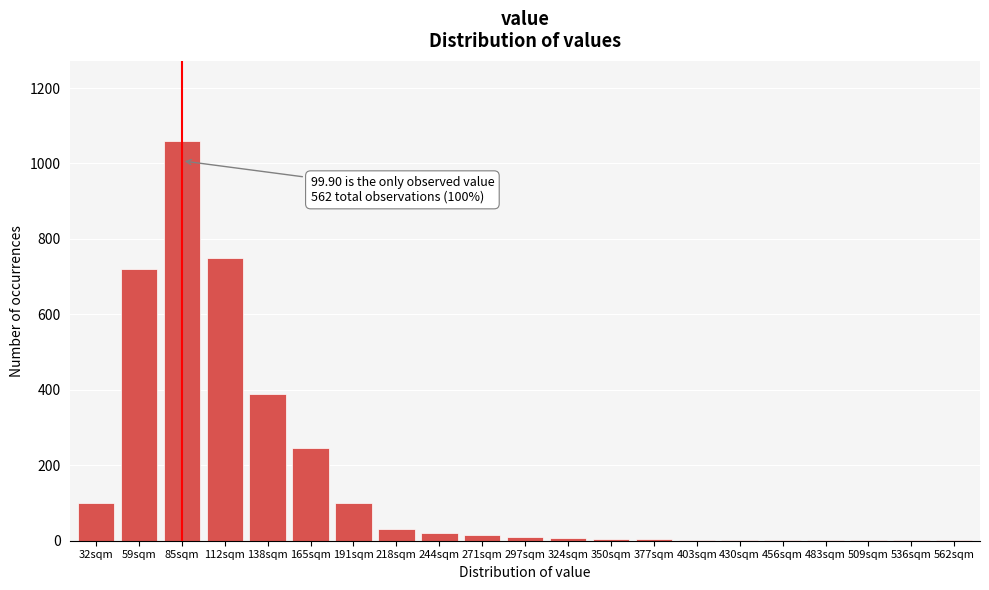

What value does the data have at 191sqm?

100